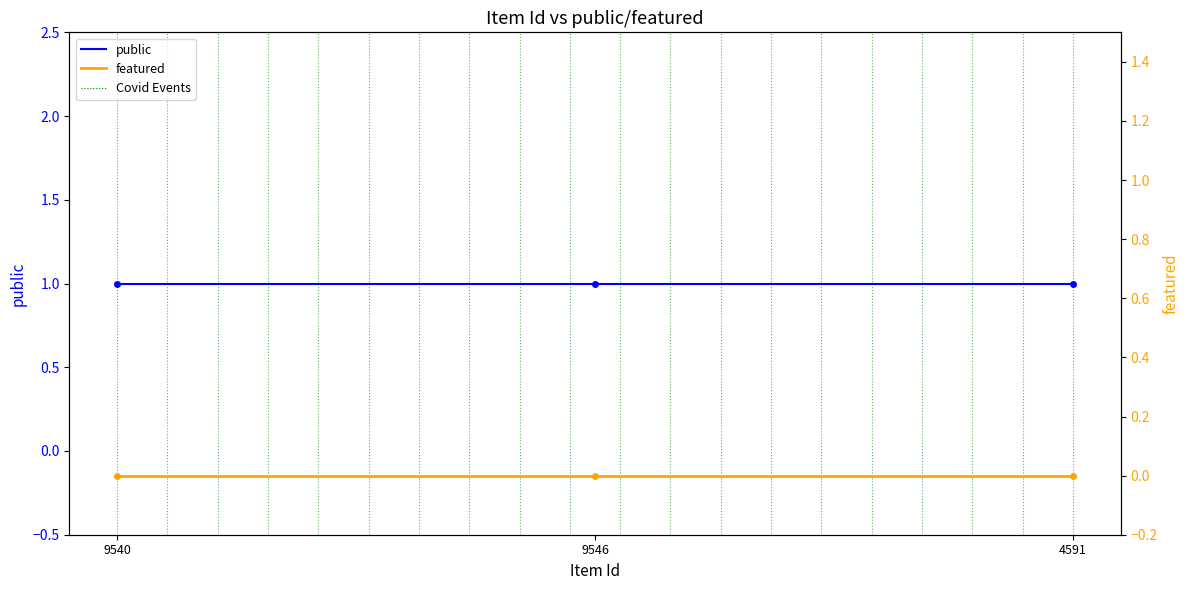

How many distinct data groups are displayed?

2